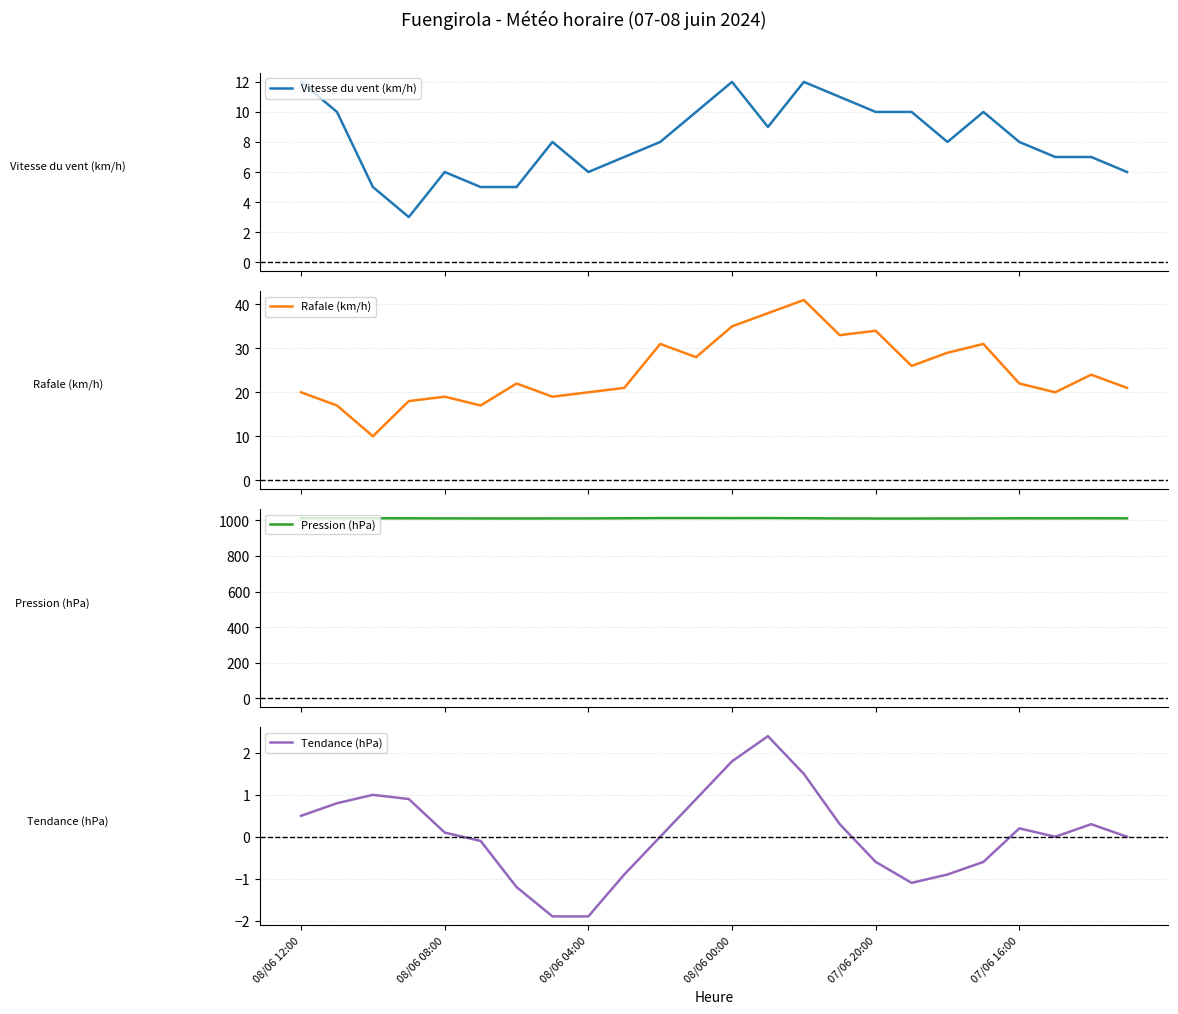

What is the average value of the Rafale (km/h) series?

25